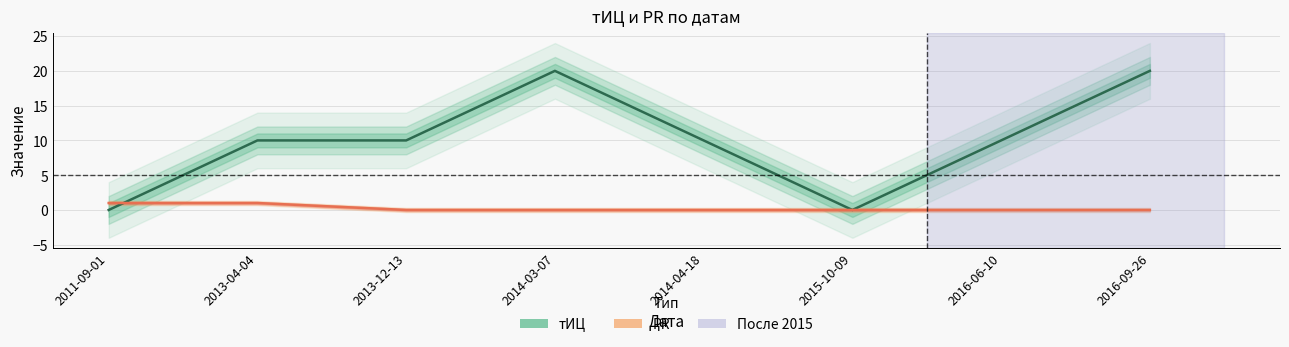

What is the difference between the тИЦ values at 2014-04-18 and 2015-10-09?

10